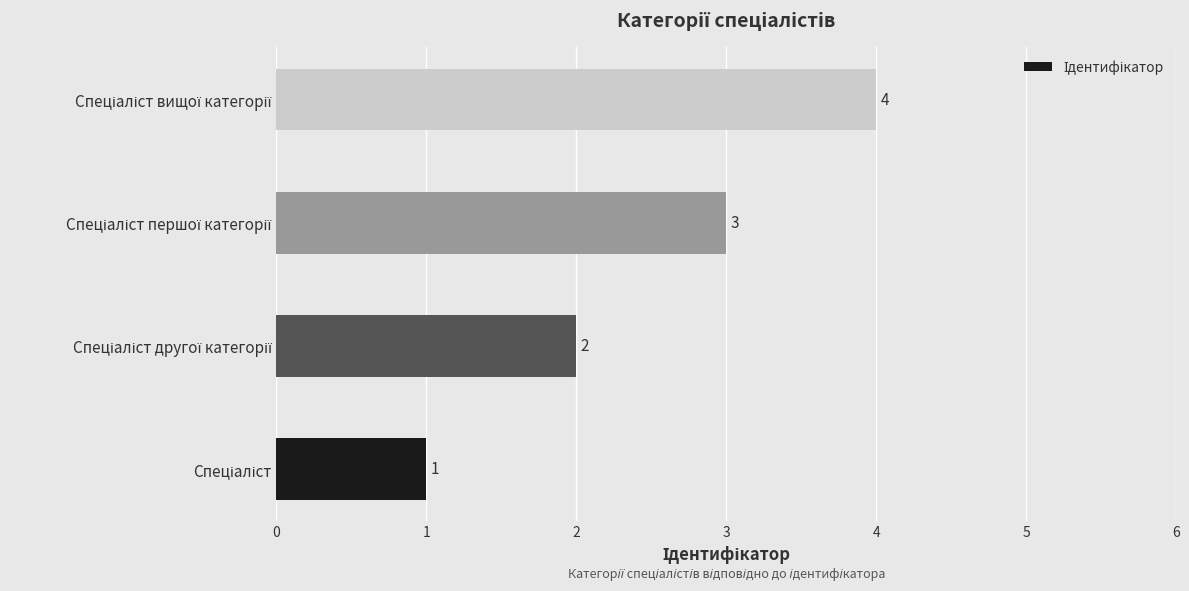

What is the sum of all values?

10